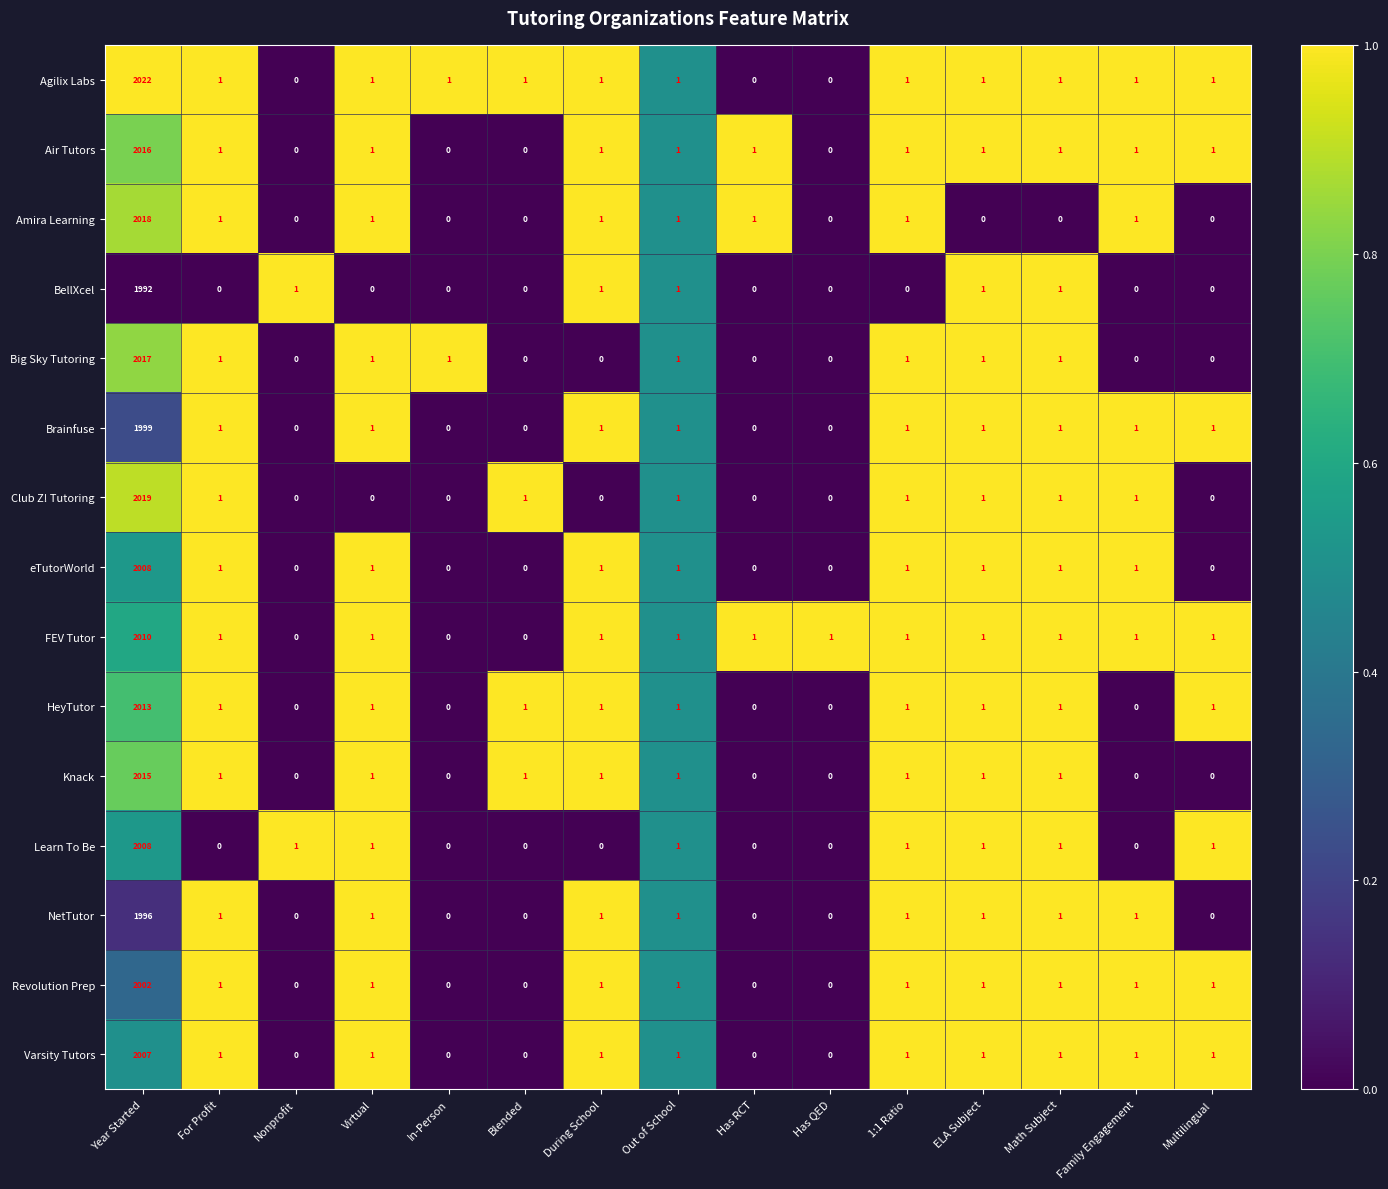

Which series has the largest total across all categories?

Agilix Labs